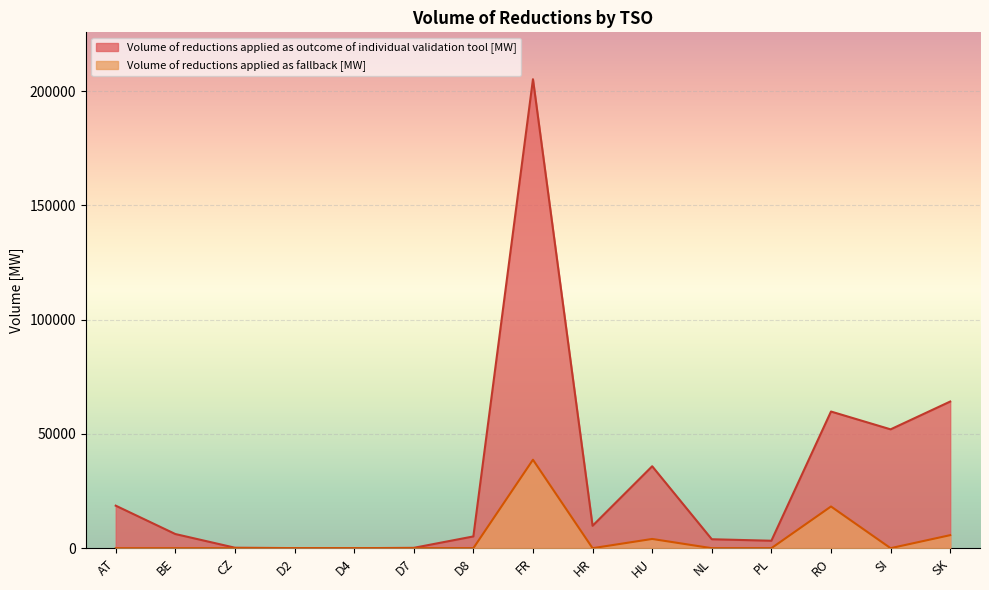

True or false: Volume of reductions applied as fallback [MW] and Volume of reductions applied as outcome of individual validation tool [MW] cross at least once.

False